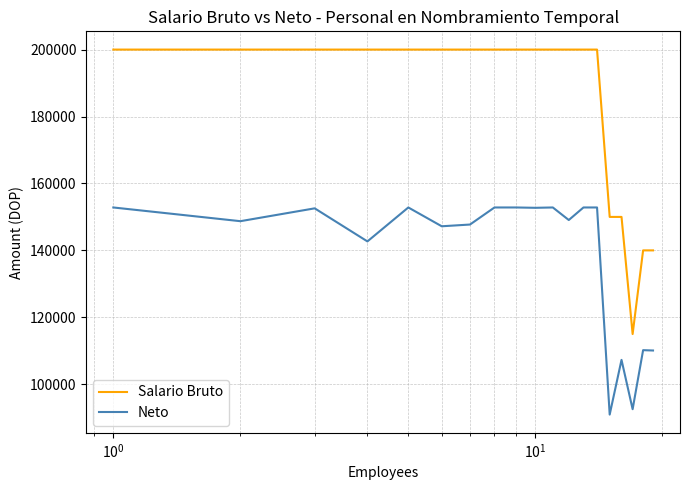

What is the sum of all Salario Bruto values?

3495000.0